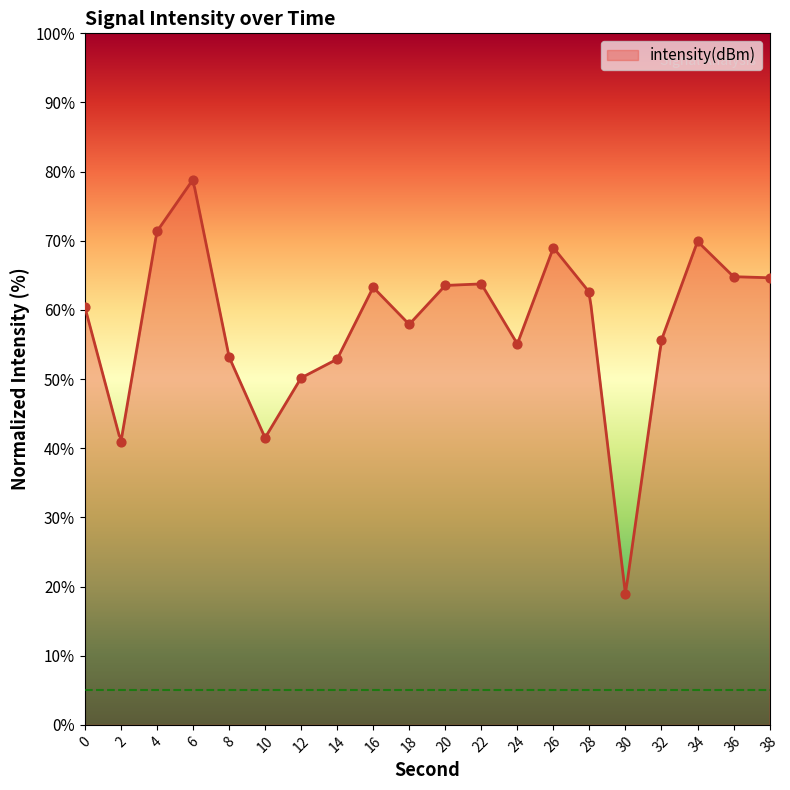

Approximately how many times larger is the value at 12 compared to 10?

1.2